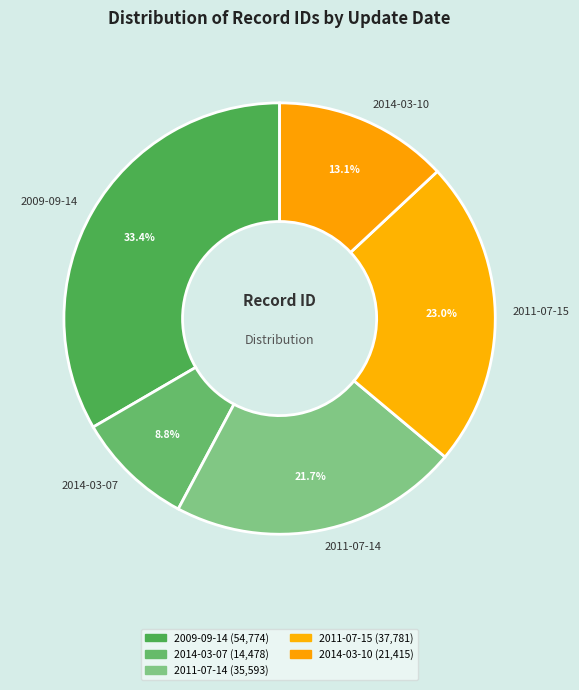

What percentage is the 2011-07-14 slice, to the nearest percent?

22%